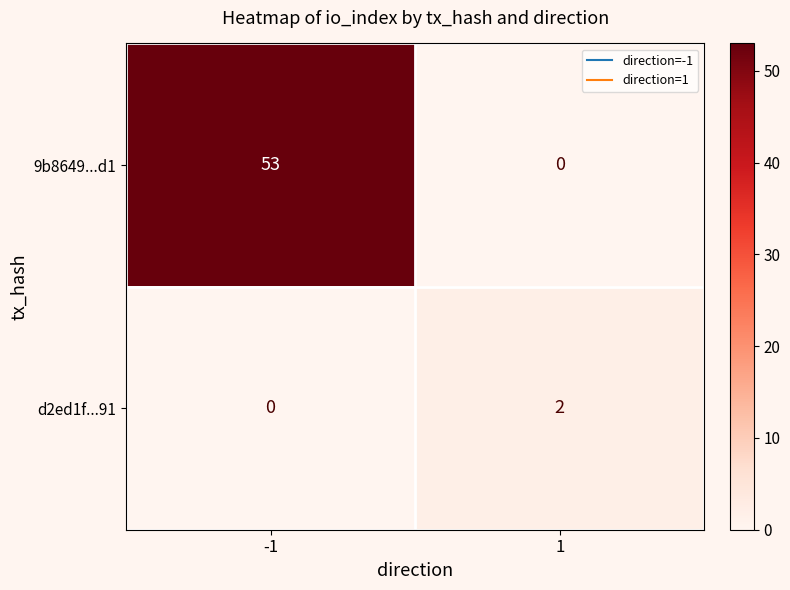

The value of d2ed1f...91 at -1 is 0. True or false?

True